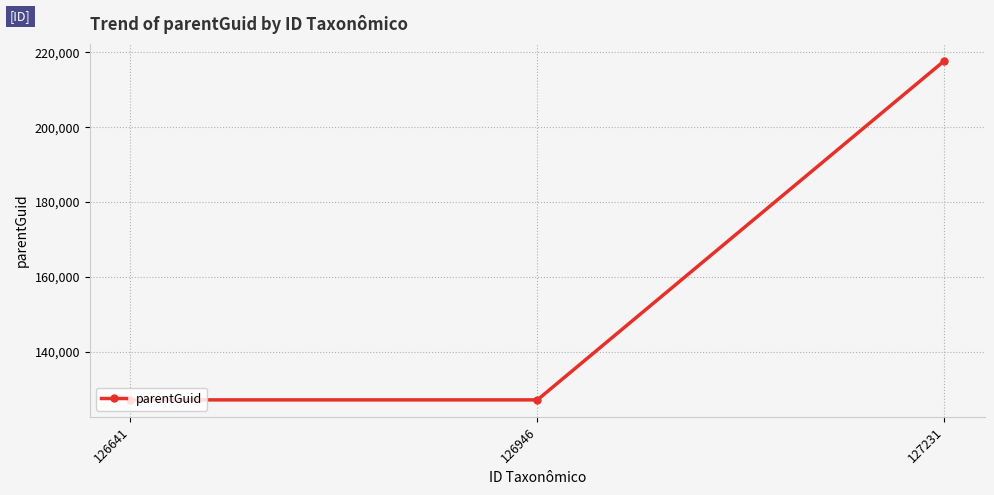

What is the greatest value displayed?

217704